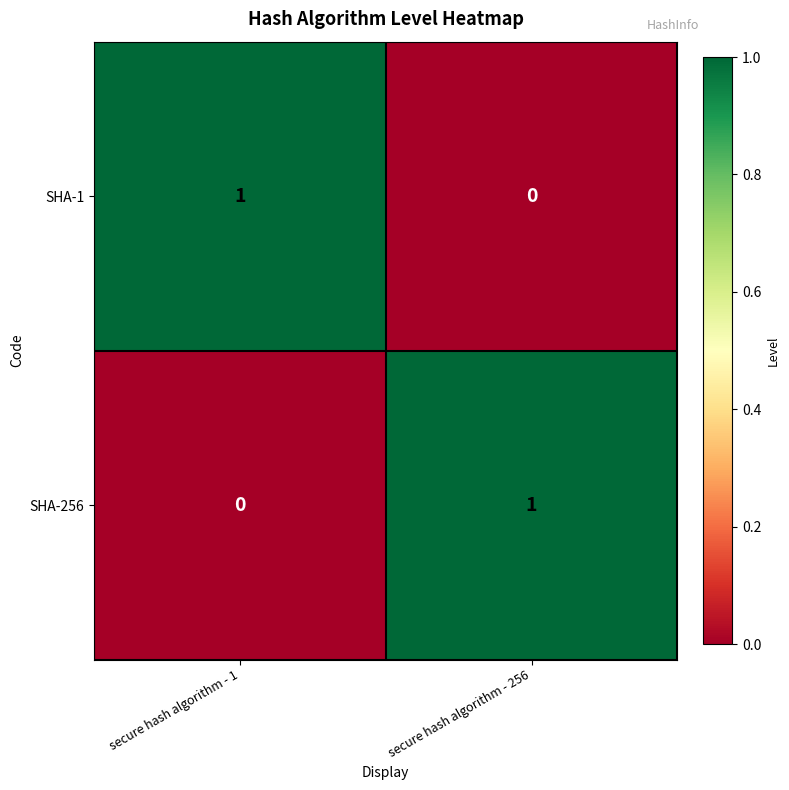

List the labels in order of SHA-256 value, largest first.

secure hash algorithm - 256, secure hash algorithm - 1